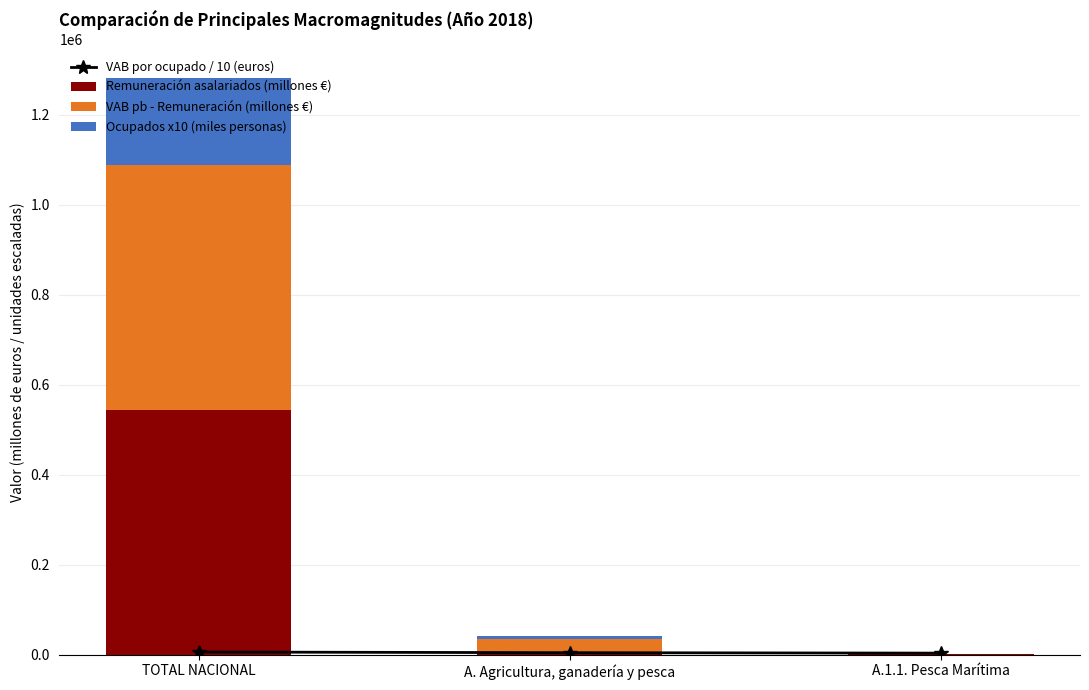

What is the difference between the maximum and minimum values in the Remuneración asalariados (millones €) series?

543982.9